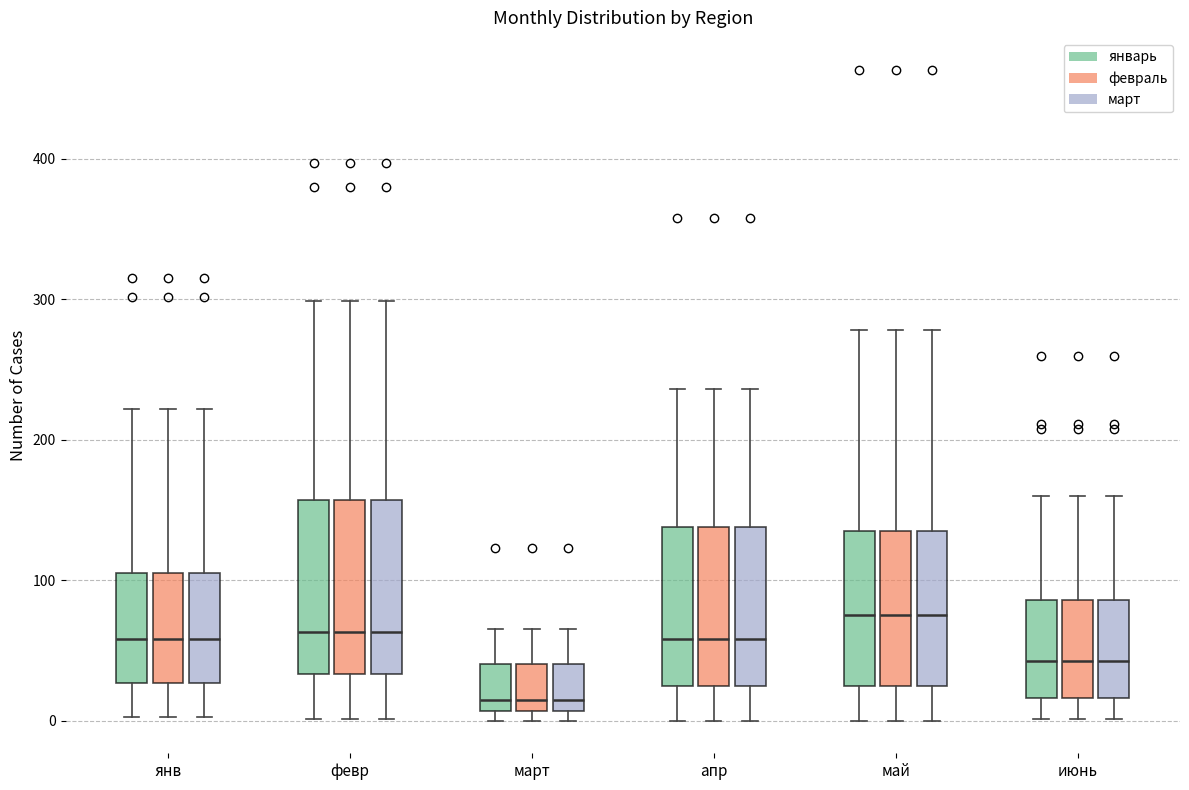

Reading left to right, transcribe this box plot: for each box, give where its median line is, the range the box spans, and where its two whiskers end, as read against the y-axis. The values are not printed on the chart, so give them approximately, as read against the axis.

янв (январь): median 60, box 30 to 110, whiskers 0 to 220
янв (февраль): median 60, box 30 to 110, whiskers 0 to 220
янв (март): median 60, box 30 to 110, whiskers 0 to 220
февр (январь): median 60, box 30 to 160, whiskers 0 to 300
февр (февраль): median 60, box 30 to 160, whiskers 0 to 300
февр (март): median 60, box 30 to 160, whiskers 0 to 300
март (январь): median 20, box 10 to 40, whiskers 0 to 70
март (февраль): median 20, box 10 to 40, whiskers 0 to 70
март (март): median 20, box 10 to 40, whiskers 0 to 70
апр (январь): median 60, box 20 to 140, whiskers 0 to 240
апр (февраль): median 60, box 20 to 140, whiskers 0 to 240
апр (март): median 60, box 20 to 140, whiskers 0 to 240
май (январь): median 80, box 30 to 140, whiskers 0 to 280
май (февраль): median 80, box 30 to 140, whiskers 0 to 280
май (март): median 80, box 30 to 140, whiskers 0 to 280
июнь (январь): median 40, box 20 to 90, whiskers 0 to 160
июнь (февраль): median 40, box 20 to 90, whiskers 0 to 160
июнь (март): median 40, box 20 to 90, whiskers 0 to 160